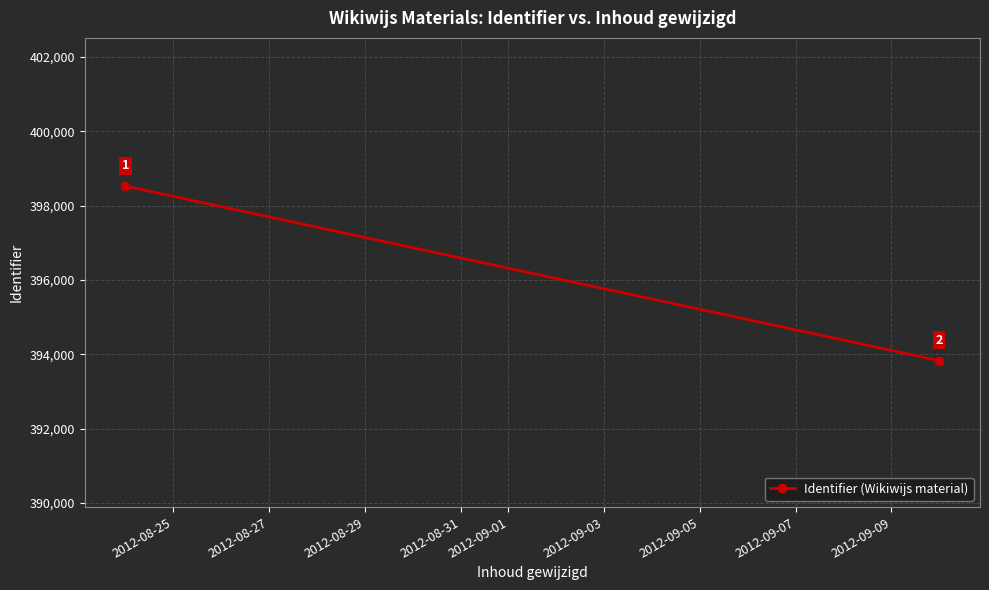

What is the sum of all values?

792352